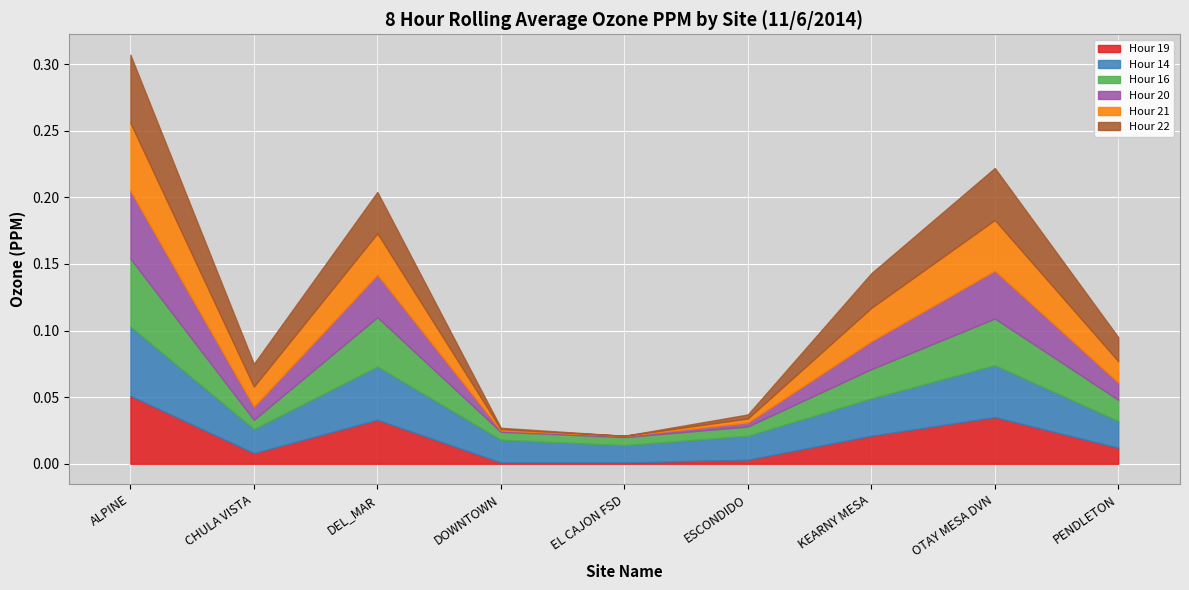

The Hour 22 series shows 0.0 at PENDLETON. True or false?

True